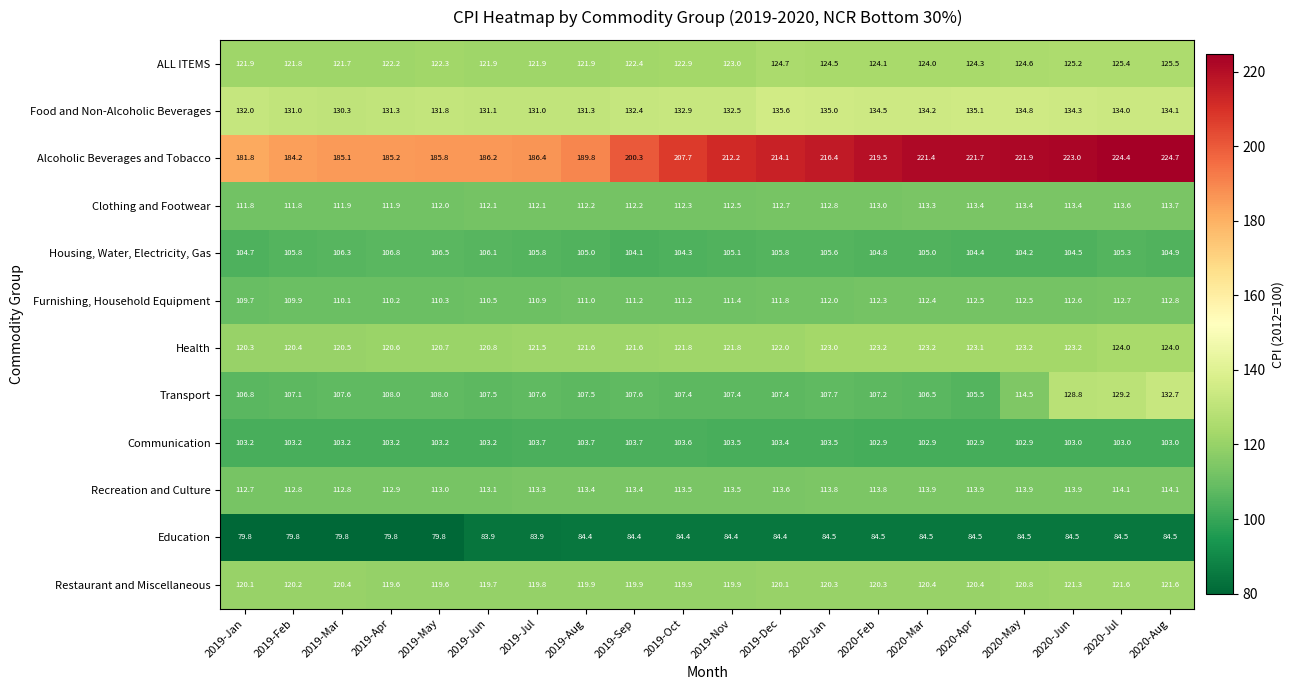

What is the average value of the ALL ITEMS series?

123.3